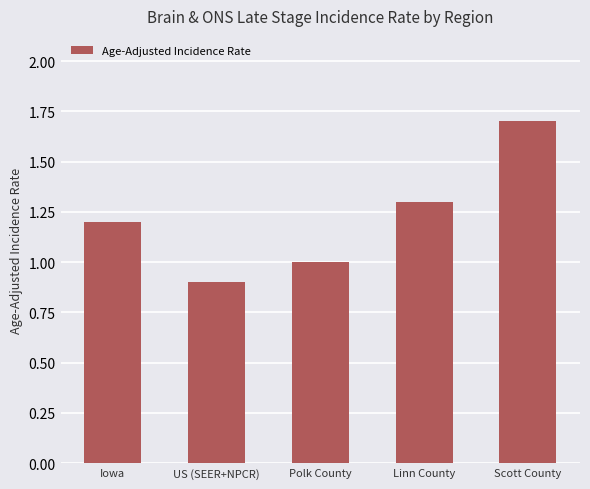

What is the change in value from Iowa to Scott County?

+0.5